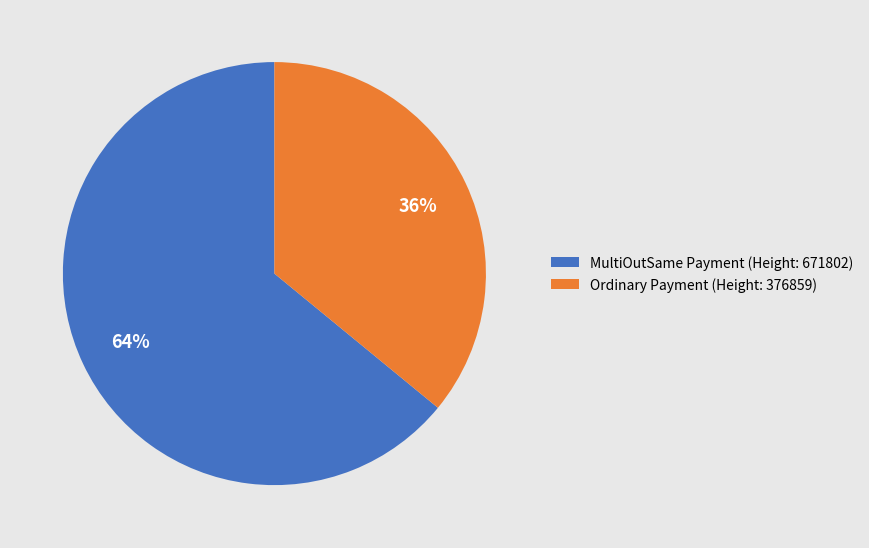

Does MultiOutSame Payment (Height: 671802) represent more than half of the total?

Yes